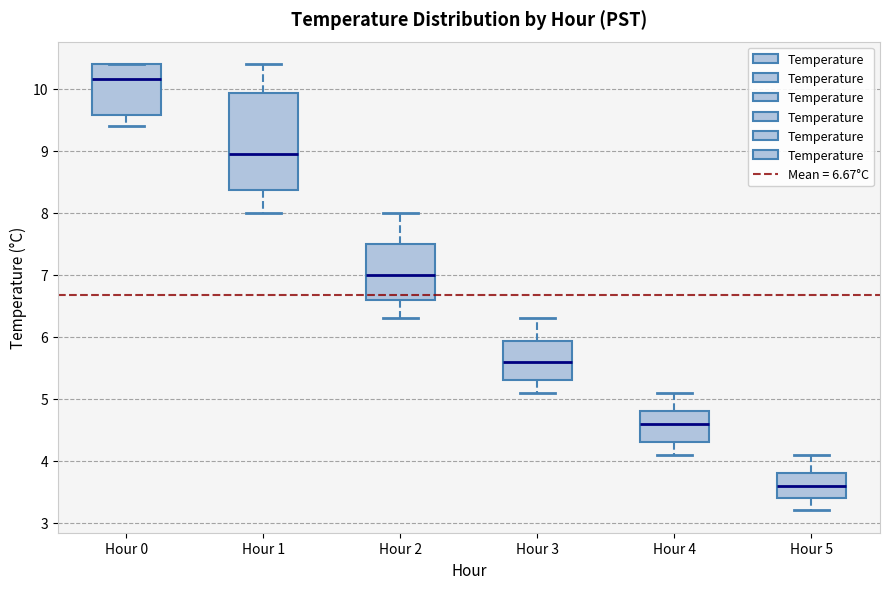

Which box's median line is the highest?

Hour 0